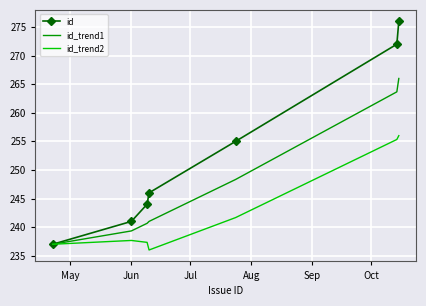

Rank the series by their average value, from lowest to highest.

id_trend2, id_trend1, id